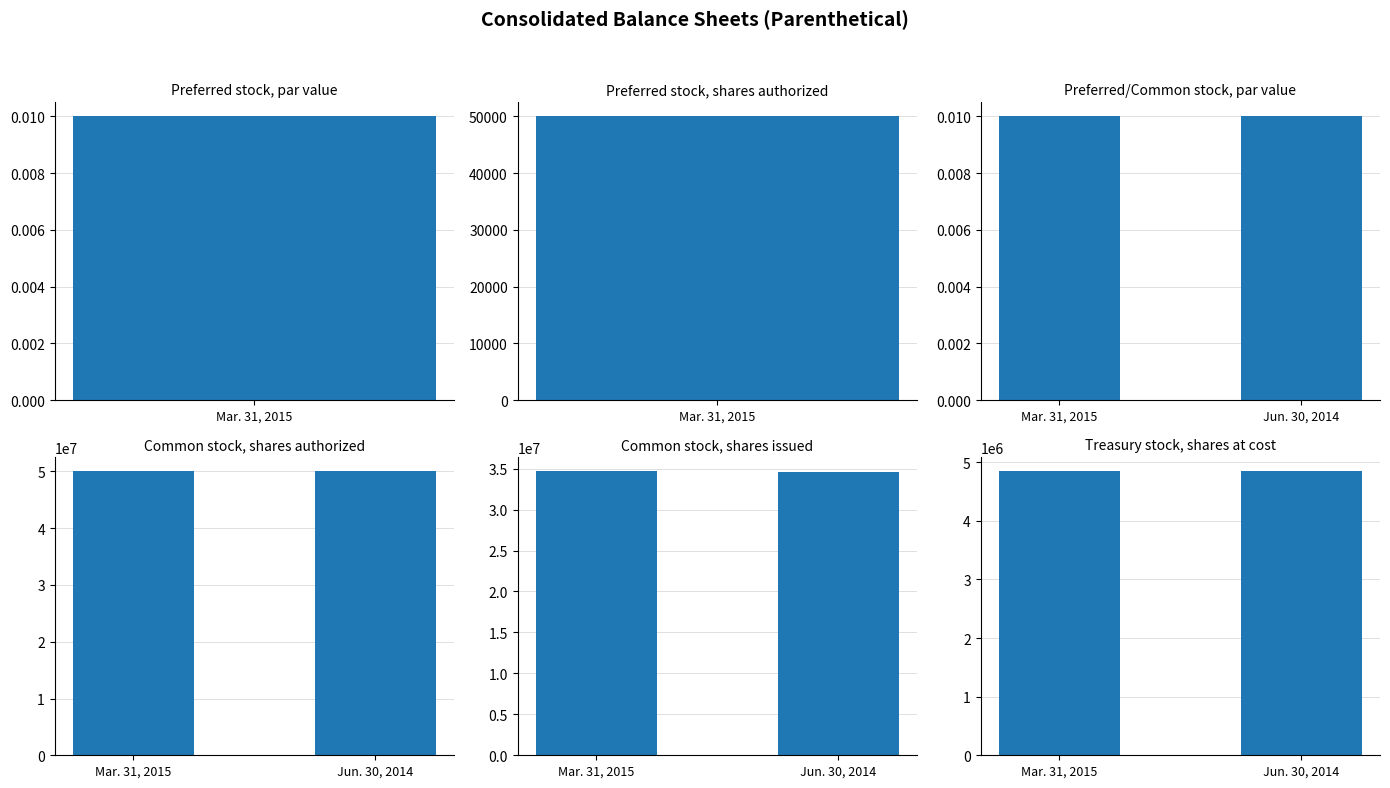

Is the value of Common stock, shares authorized at Jun. 30, 2014 greater than the value of Treasury stock, shares at cost at Mar. 31, 2015?

Yes